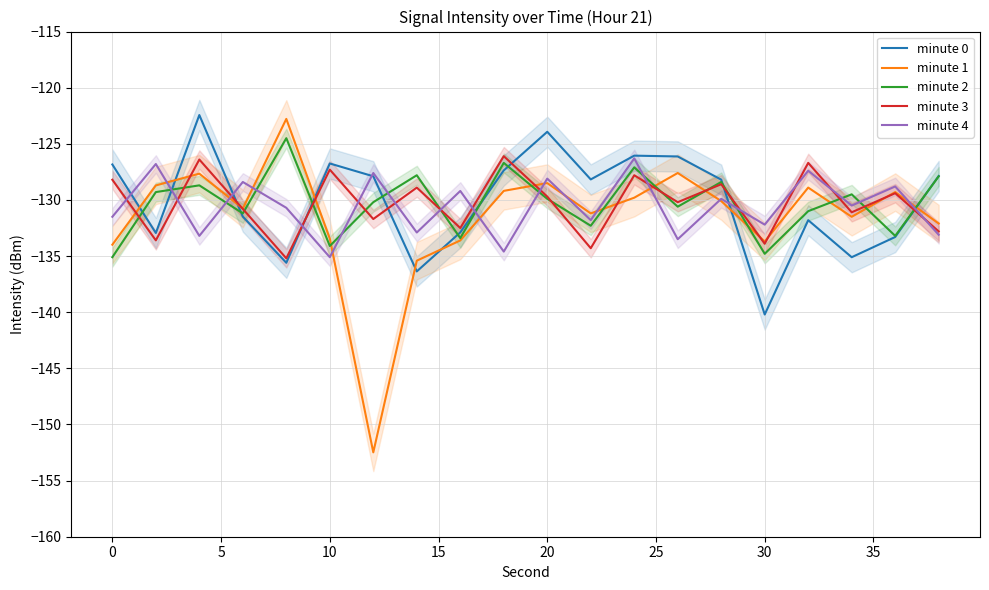

Which series has the widest spread of values?

minute 1